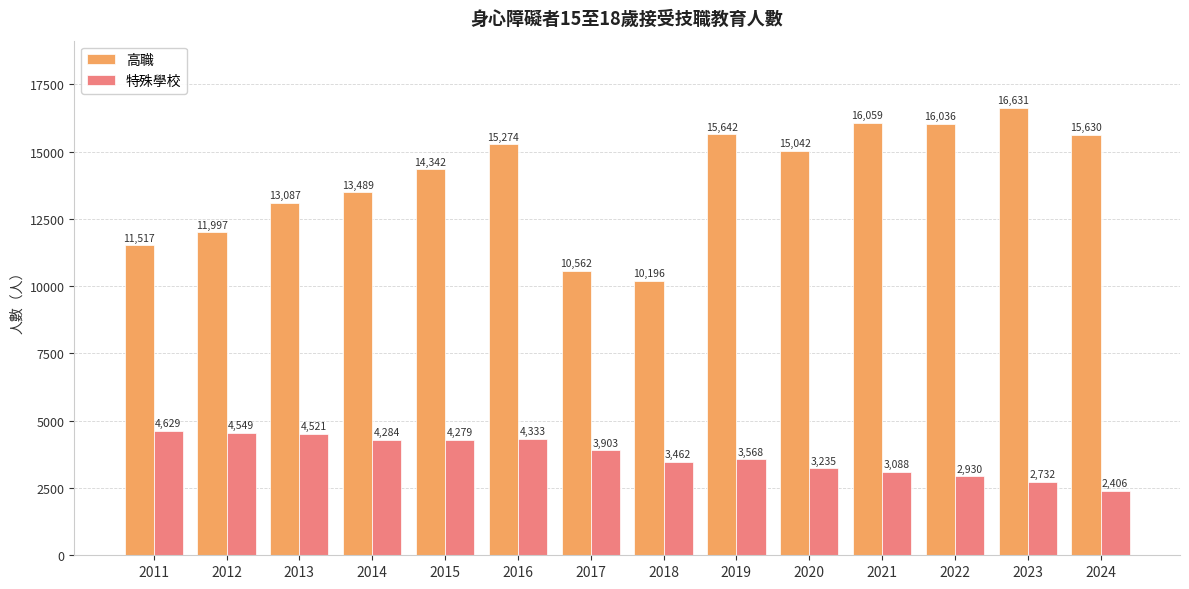

What is the smallest value displayed?

2406